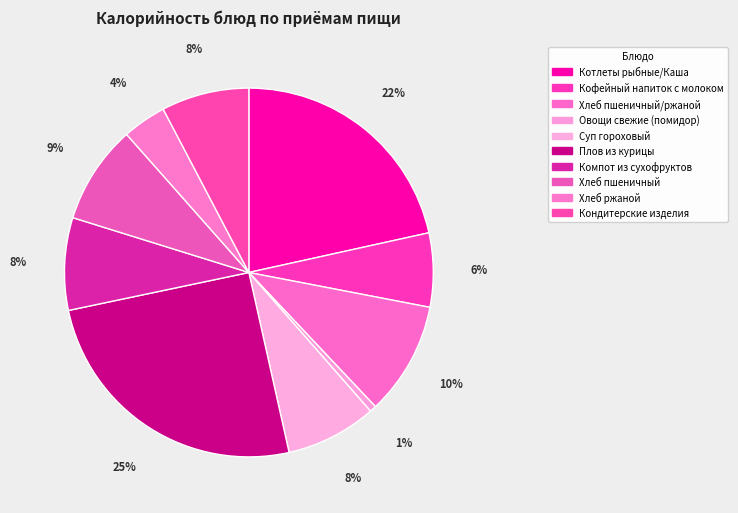

What is the total percentage of Компот из сухофруктов and Хлеб ржаной?

12.0%